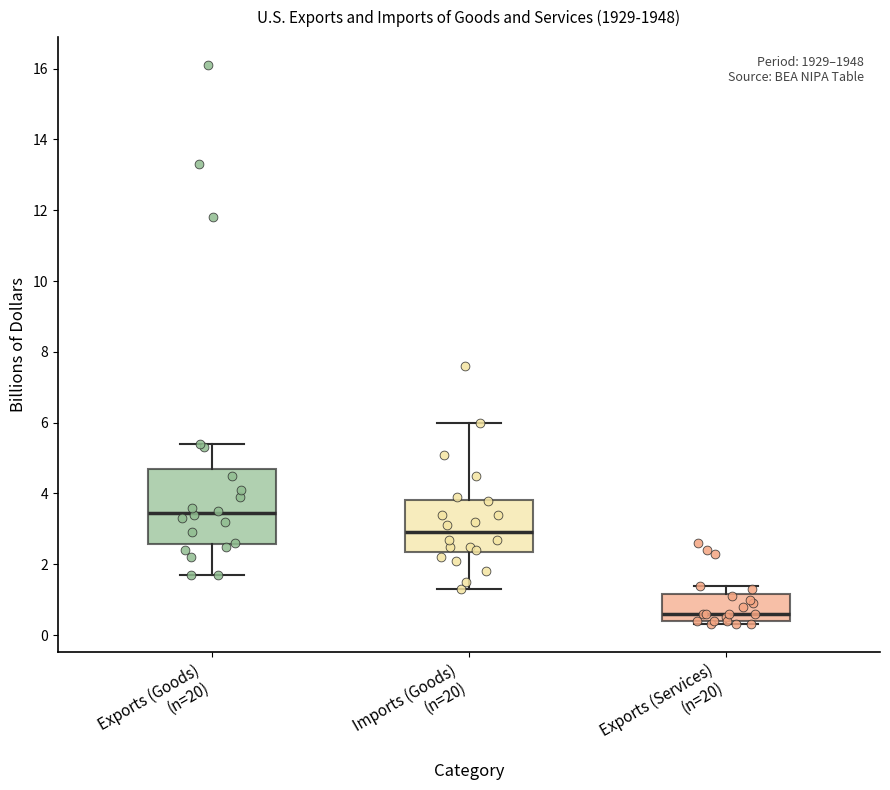

Where is the lower edge of the box for Exports (Services) (n=20) on the y-axis? The values are not printed on the chart, so give them approximately, as read against the axis.

0.4